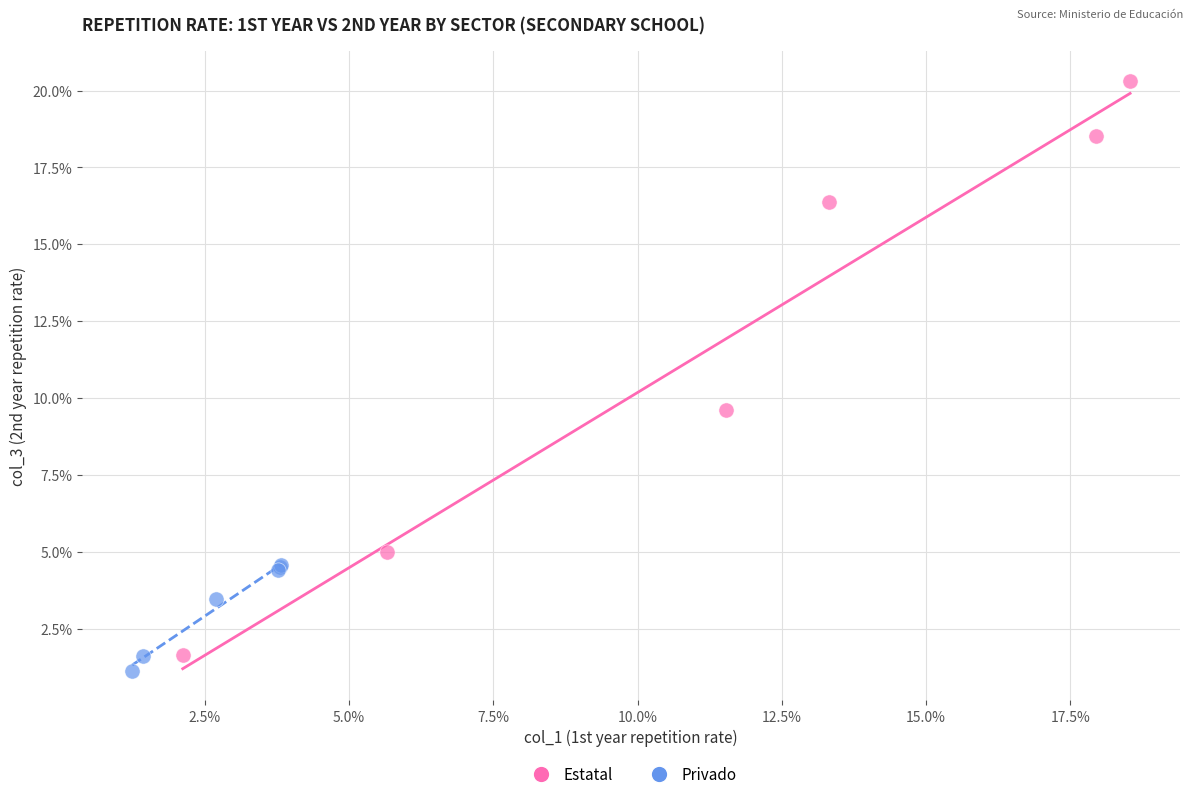

What are all the series names shown in the legend?

Estatal, Privado